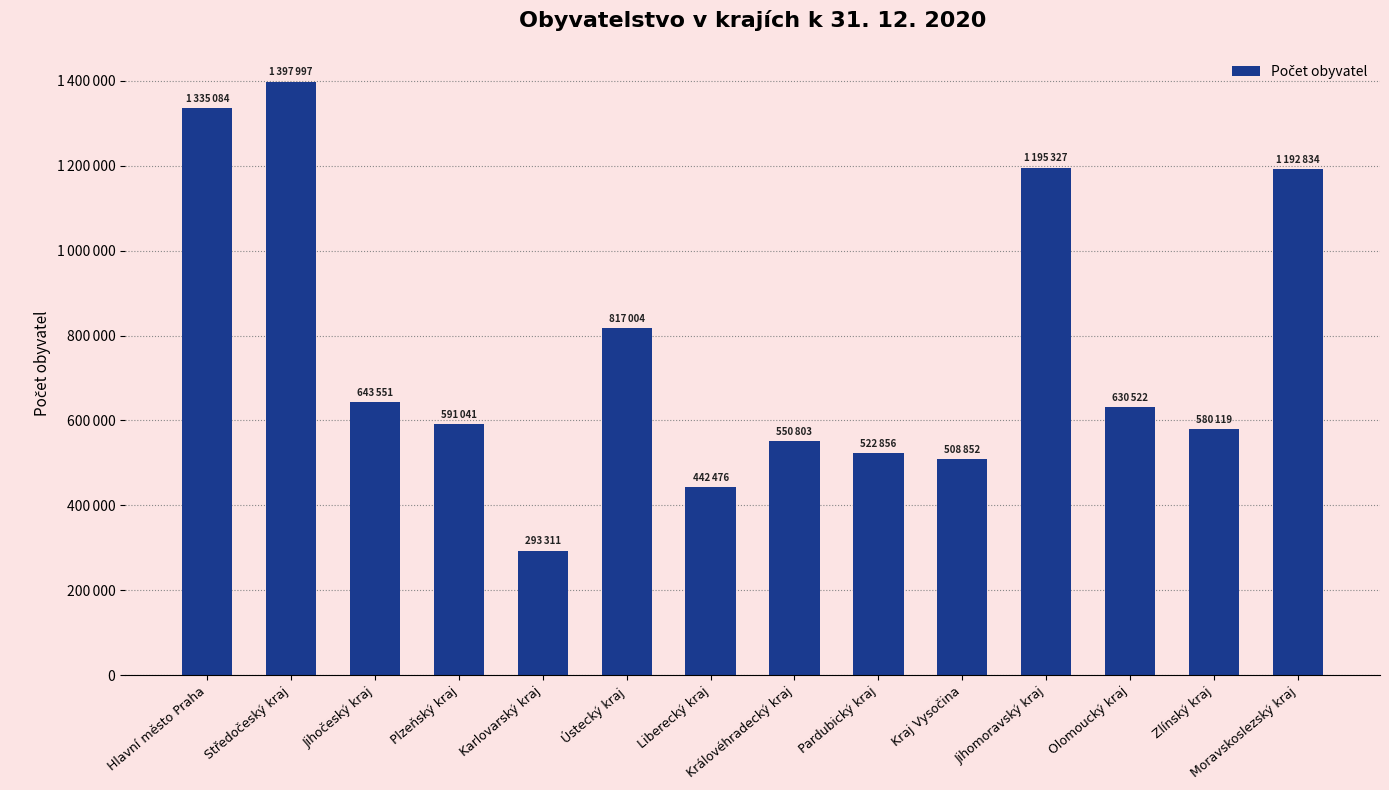

What is the label of the 4th bar from the left?

Plzeňský kraj